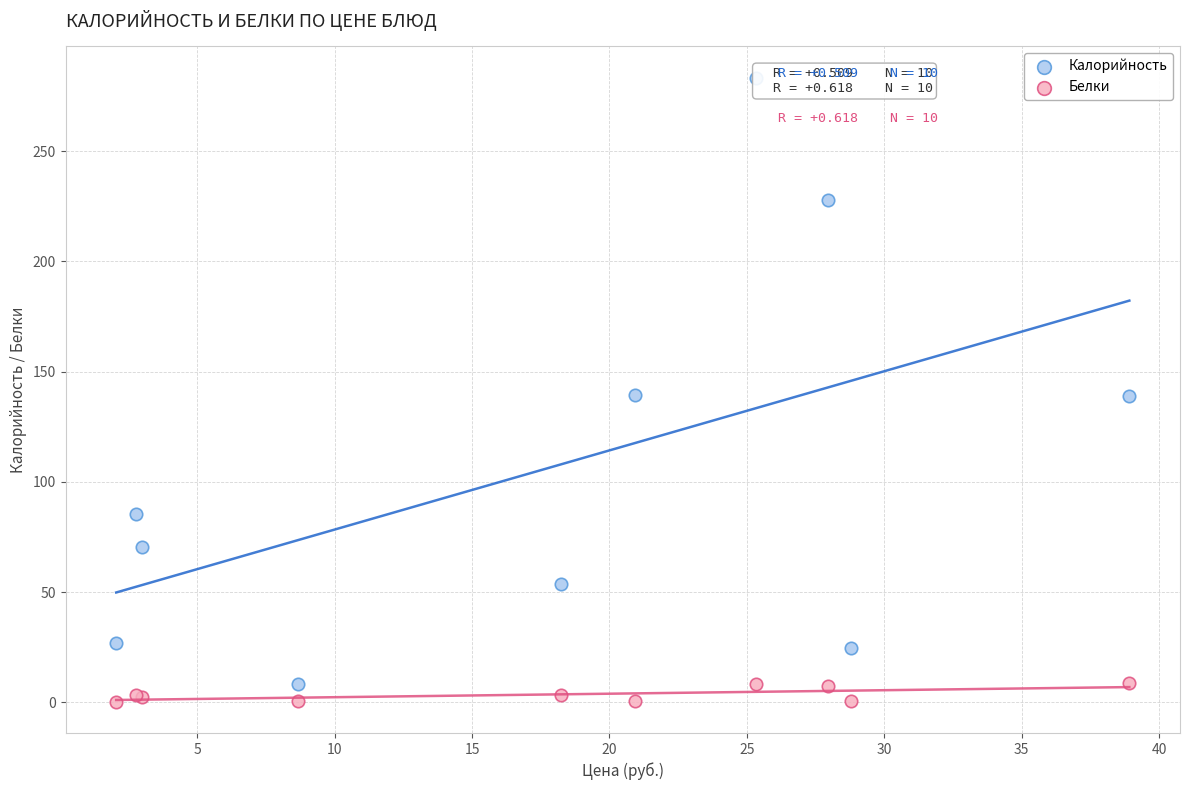

Which series has the widest spread of Y values?

Калорийность